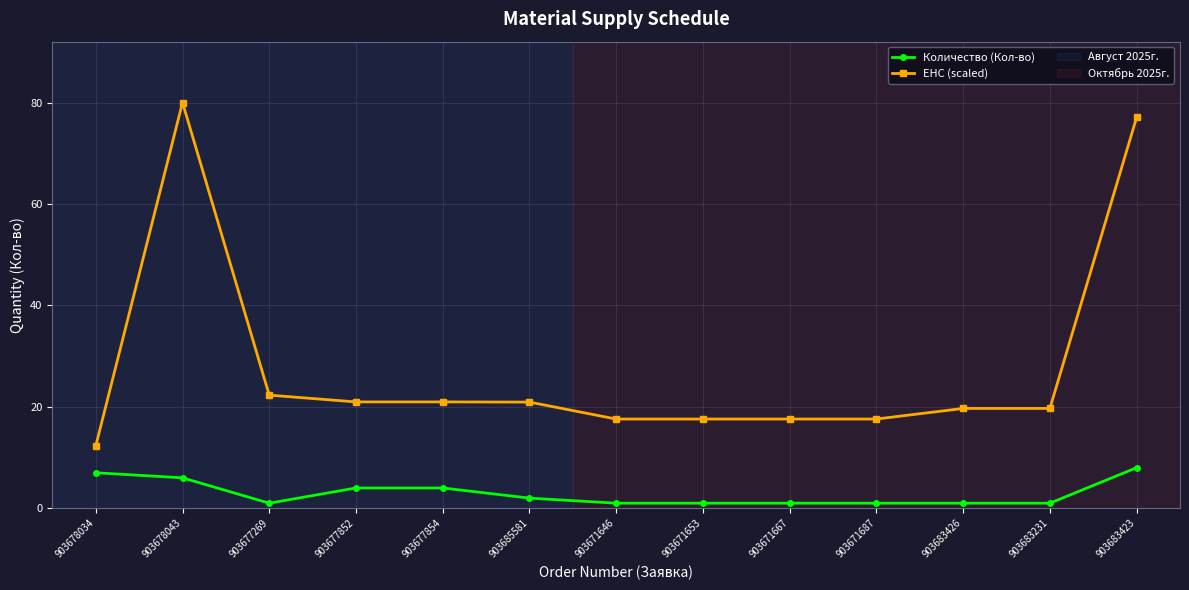

What is the label of the 2nd point from the right?

903683231